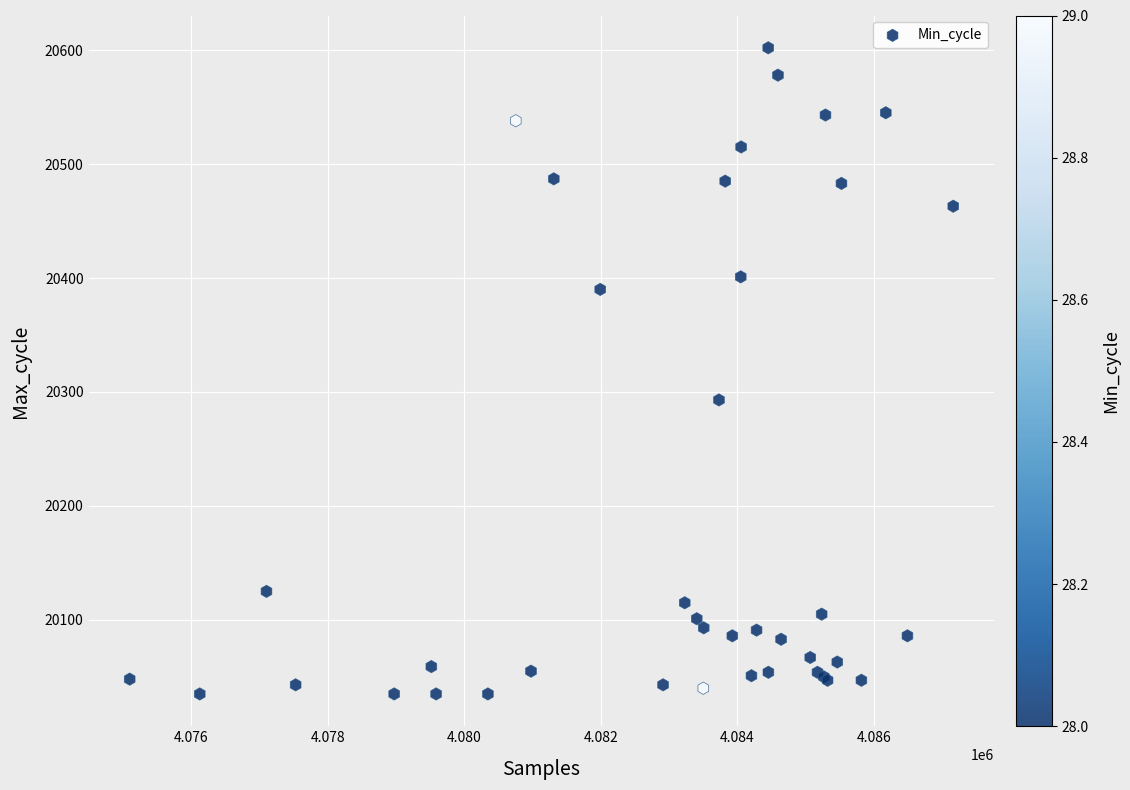

What Y value in the scatter plot is closest to 20318?

20293